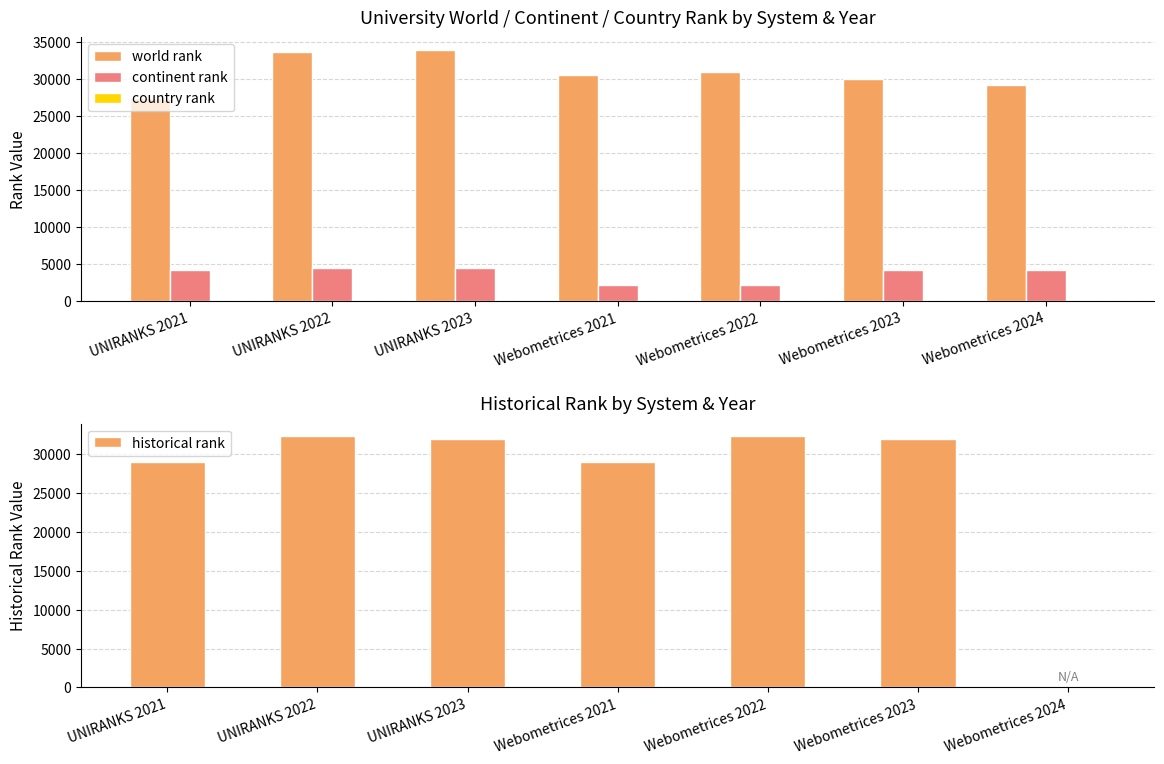

Rank the series by their maximum value, from lowest to highest.

country rank, continent rank, historical rank, world rank